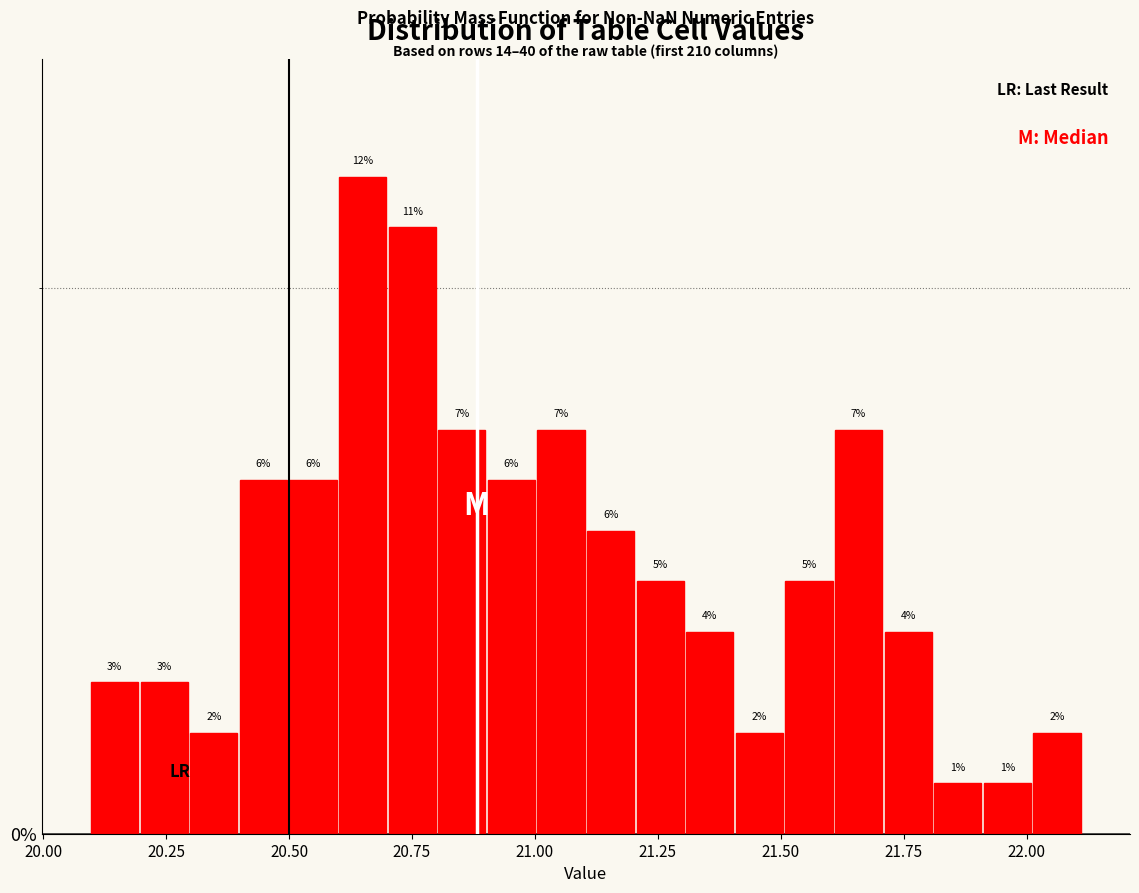

Read against the x-axis, roughly where is the centre of the tallest bar?

20.65